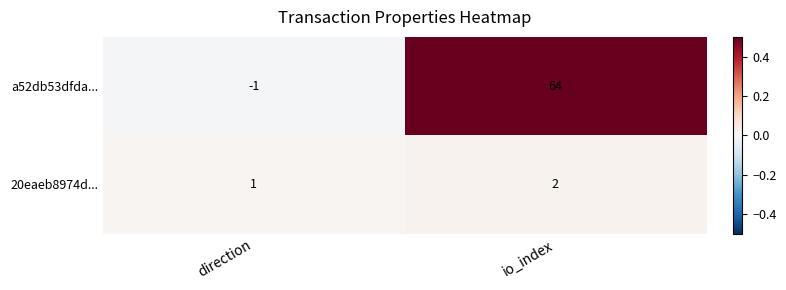

How many categories are shown in the chart?

2